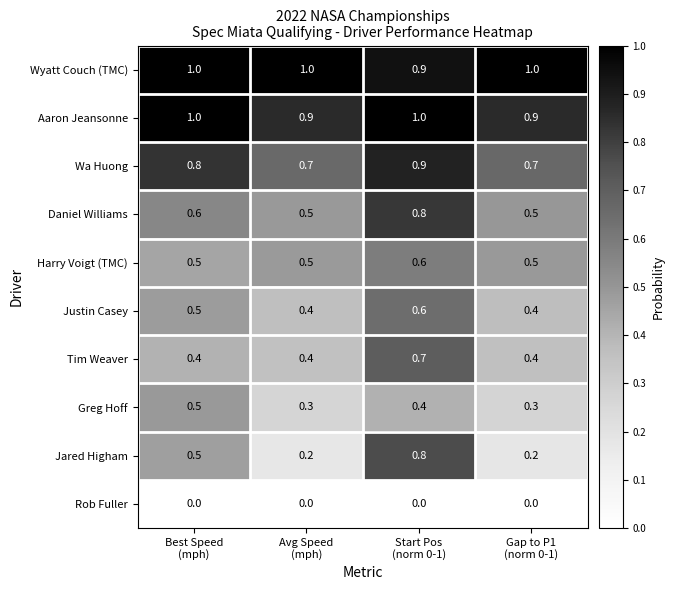

What is the total value across all series at Avg Speed
(mph)?

4.9